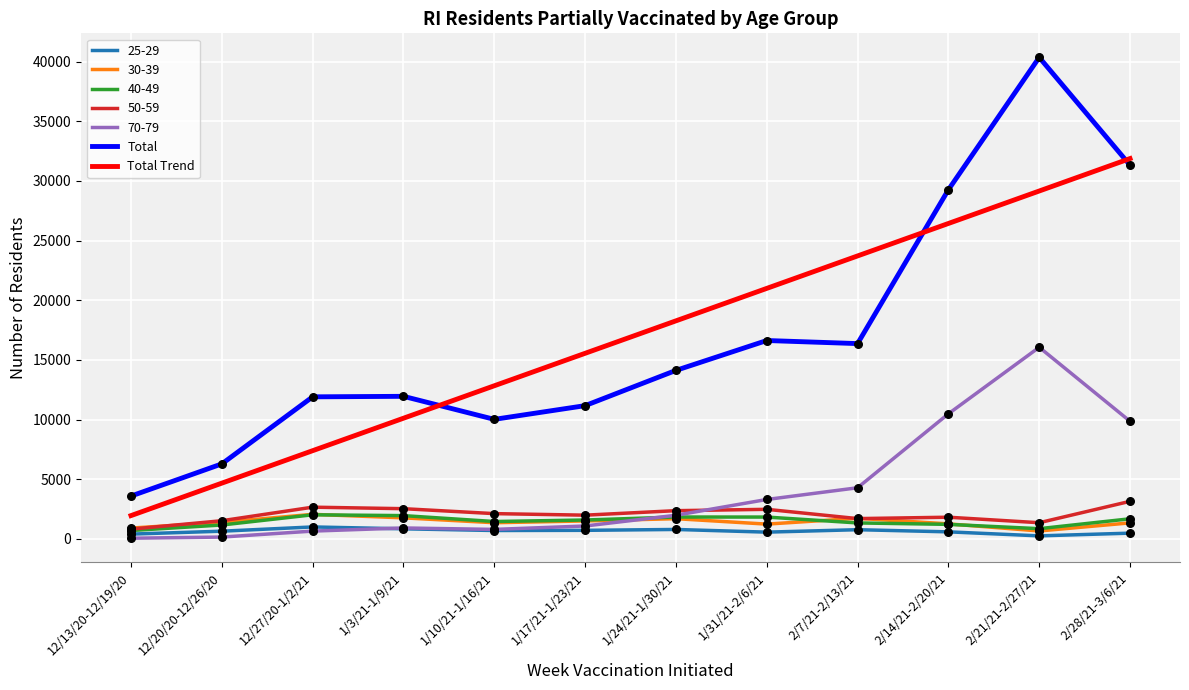

What is the total value across all series at 1/31/21-2/6/21?

47076.4